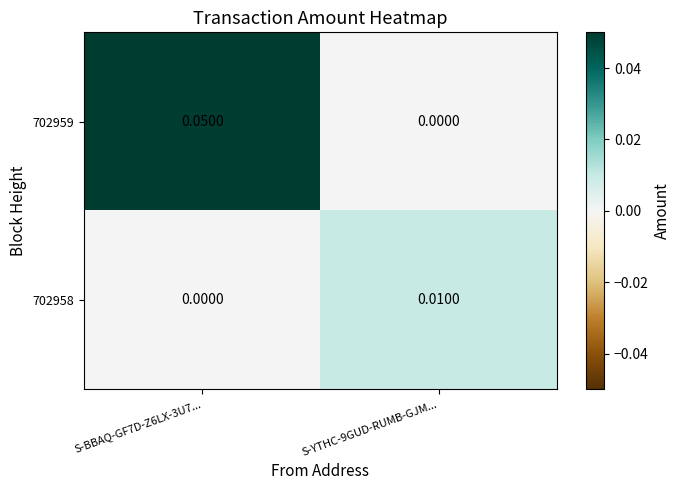

Which series changed the most between S-BBAQ-GF7D-Z6LX-3U7... and S-YTHC-9GUD-RUMB-GJM...?

702959